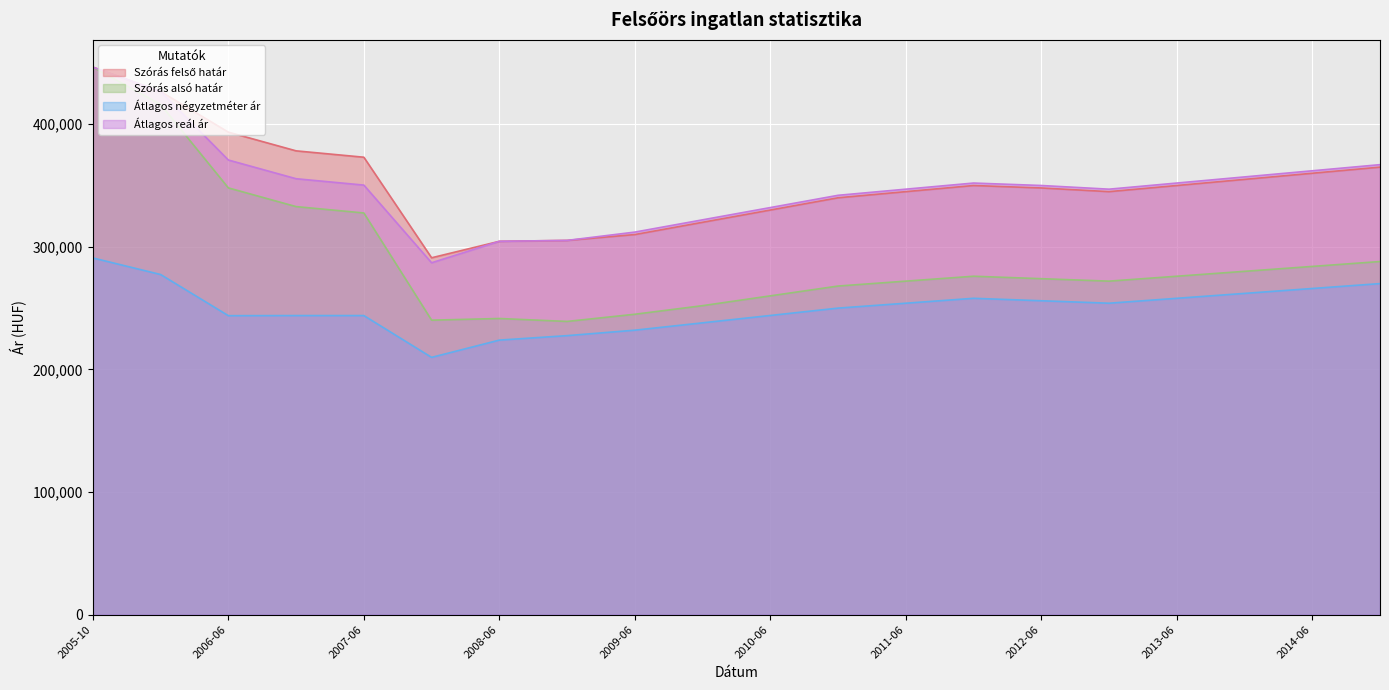

The Szórás felső határ series shows 119687 at 2009-01. True or false?

False